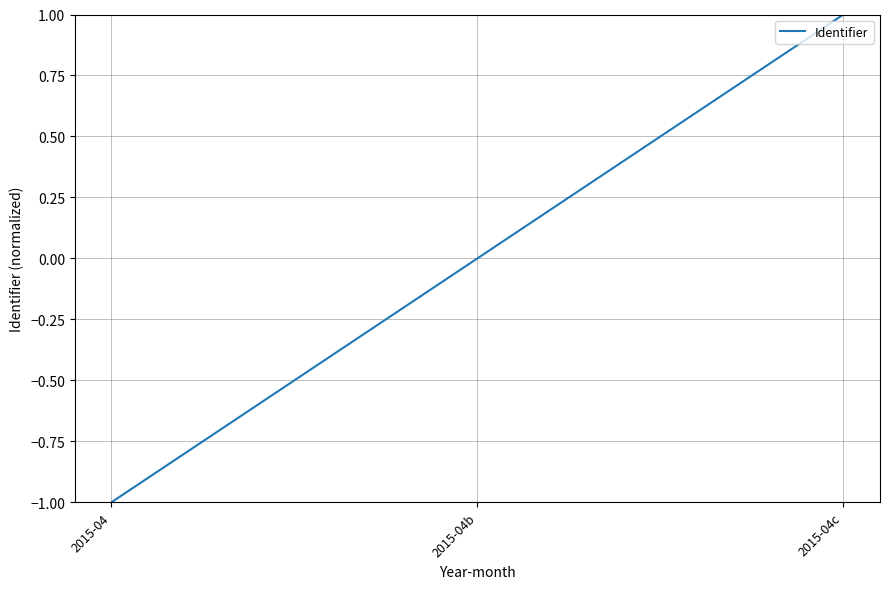

The chart shows a value of -1 at 2015-04b. True or false?

False